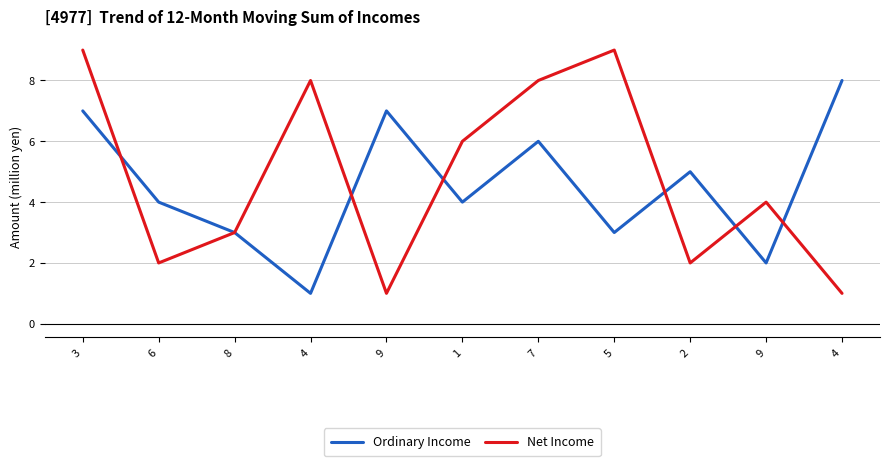

Does the chart display data point markers on the line(s)?

No